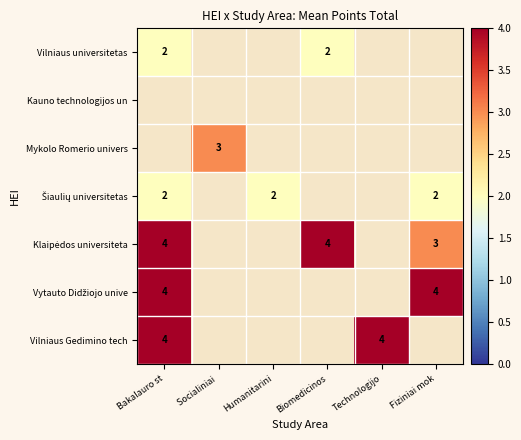

What is the minimum value shown in the chart?

2.0